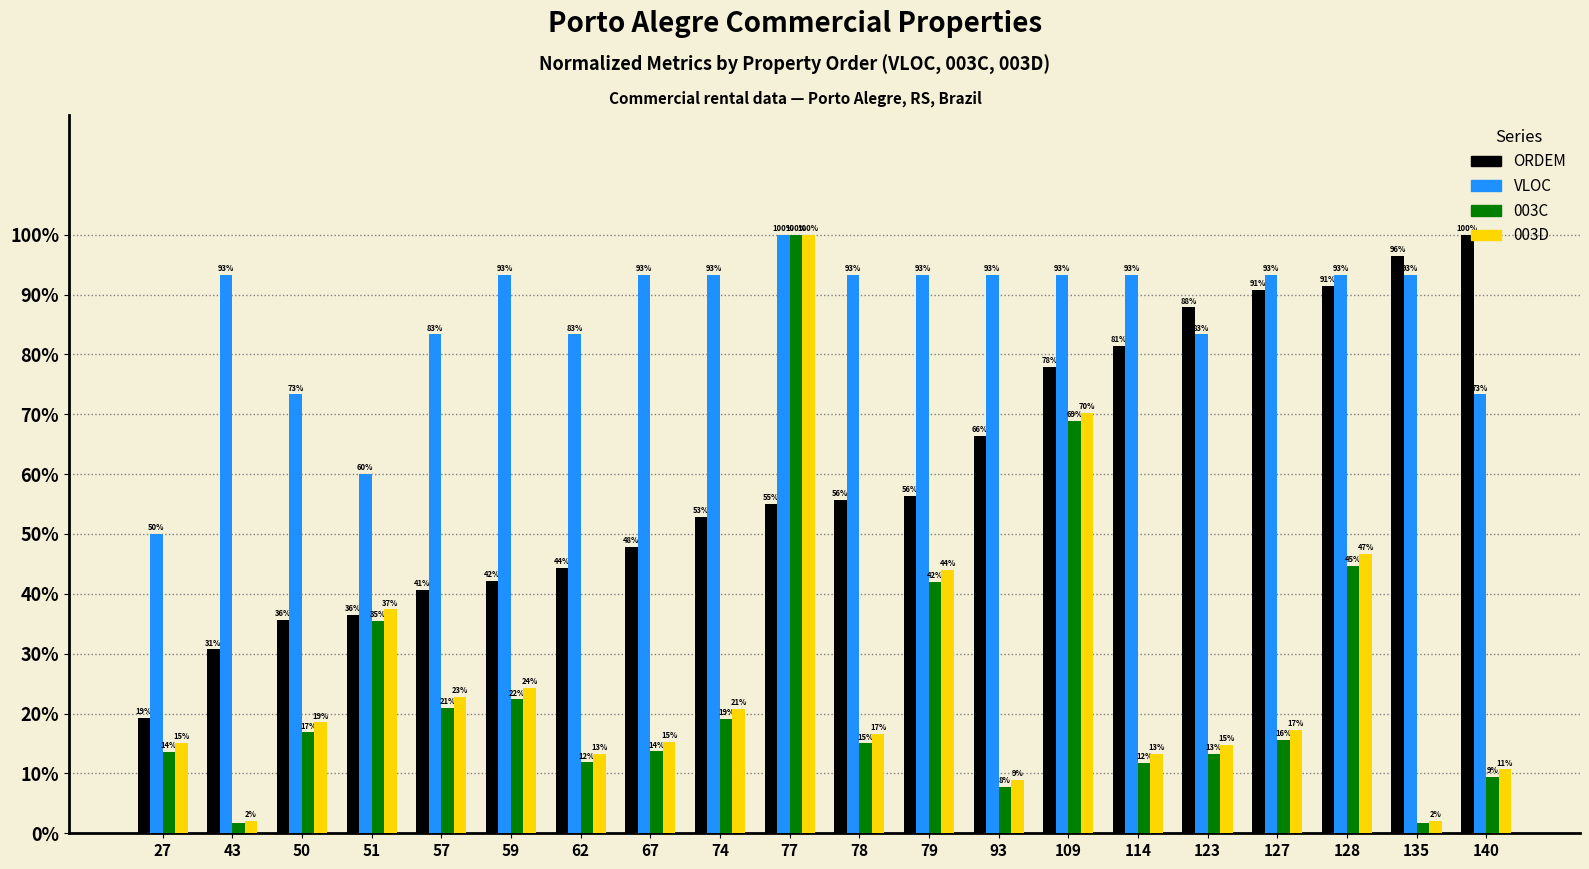

Between 74 and 93, which series saw the biggest shift?

ORDEM